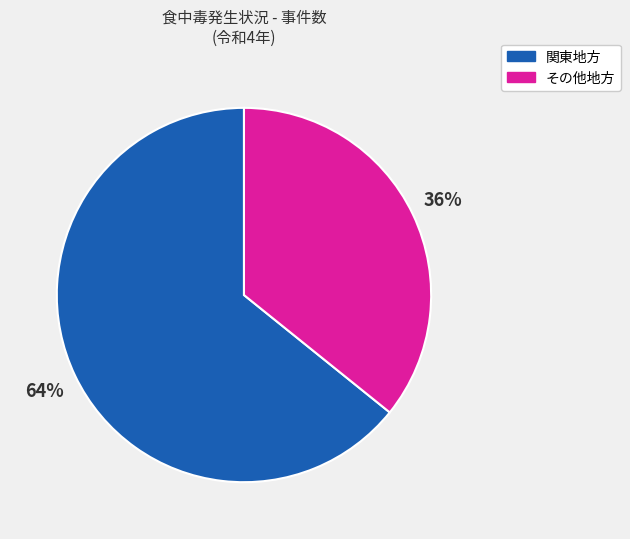

Is there any slice that represents more than half of the pie?

Yes